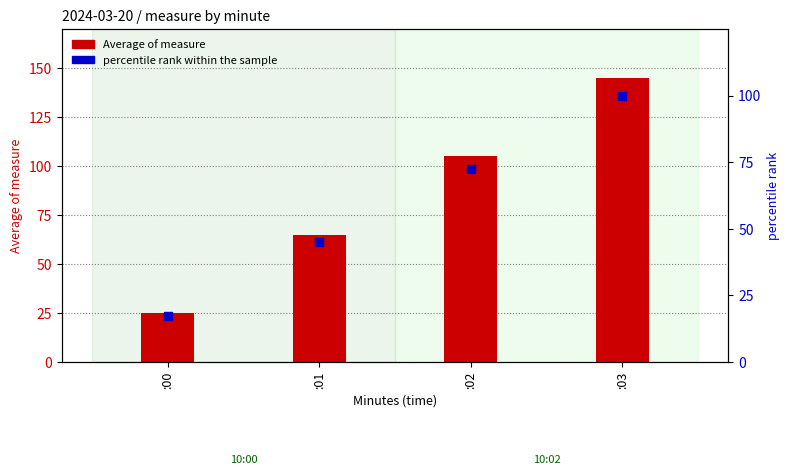

What are all the series names shown in the legend?

Average of measure, percentile rank within the sample